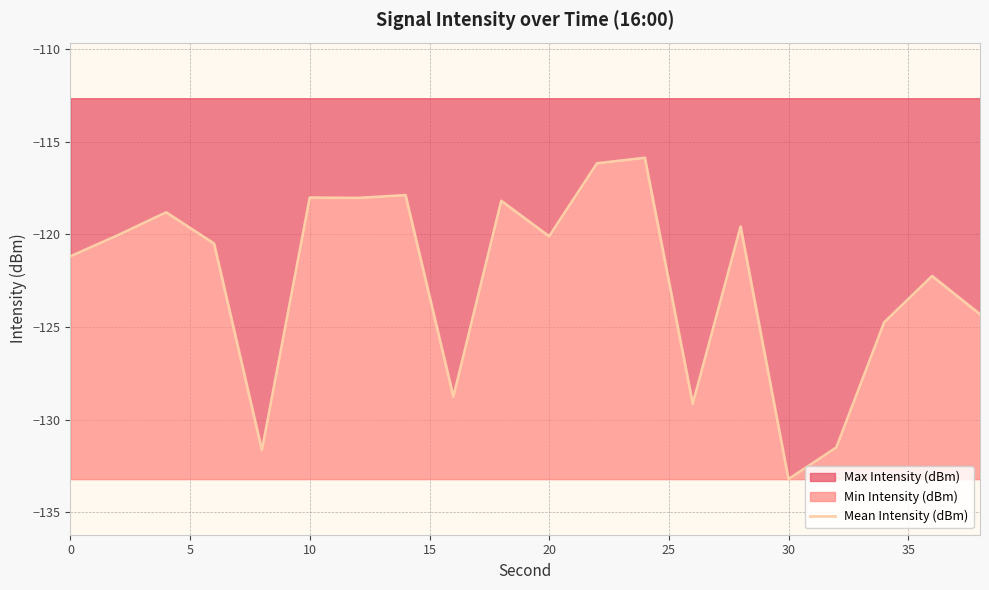

The chart shows a value of -223.5 at 30. True or false?

False